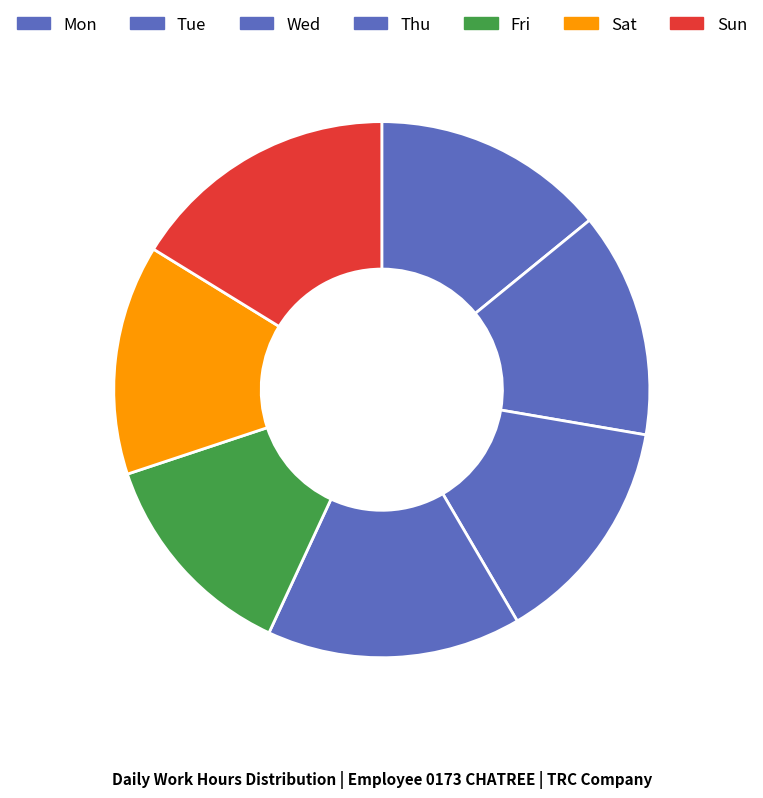

Rank the categories by value from highest to lowest.

Sun, Thu, Mon, Sat, Wed, Tue, Fri